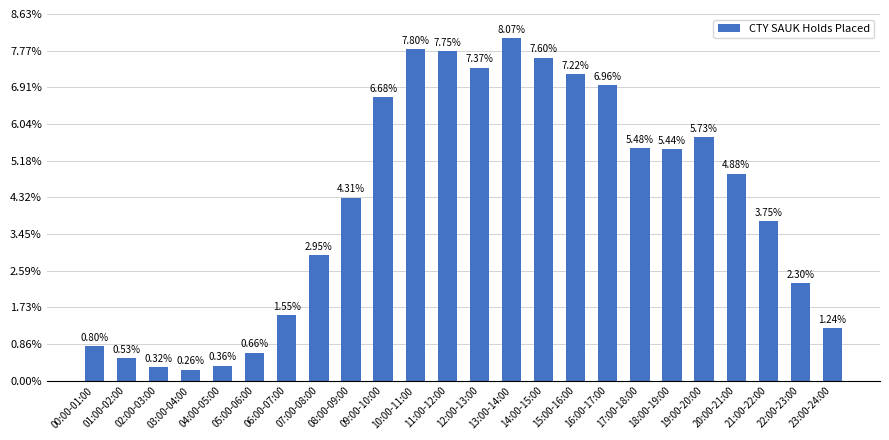

List the labels in order of value, largest first.

13:00-14:00, 10:00-11:00, 11:00-12:00, 14:00-15:00, 12:00-13:00, 15:00-16:00, 16:00-17:00, 09:00-10:00, 19:00-20:00, 17:00-18:00, 18:00-19:00, 20:00-21:00, 08:00-09:00, 21:00-22:00, 07:00-08:00, 22:00-23:00, 06:00-07:00, 23:00-24:00, 00:00-01:00, 05:00-06:00, 01:00-02:00, 04:00-05:00, 02:00-03:00, 03:00-04:00